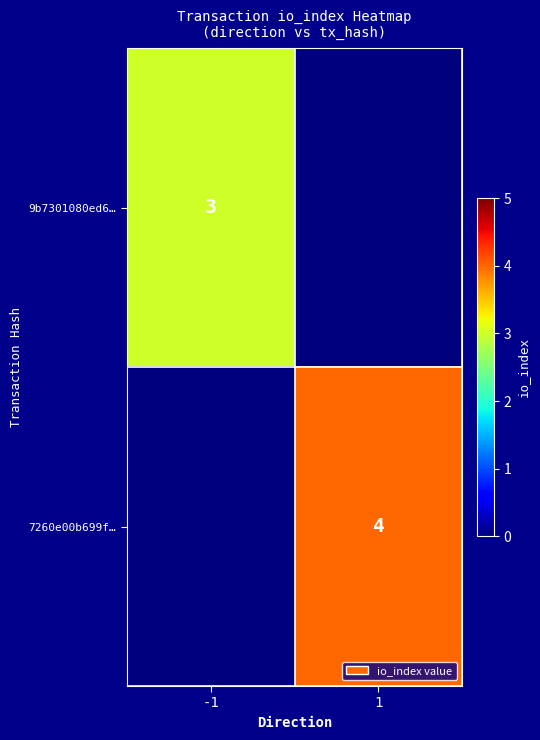

The value of 9b7301080ed6… at -1 is 3. True or false?

True